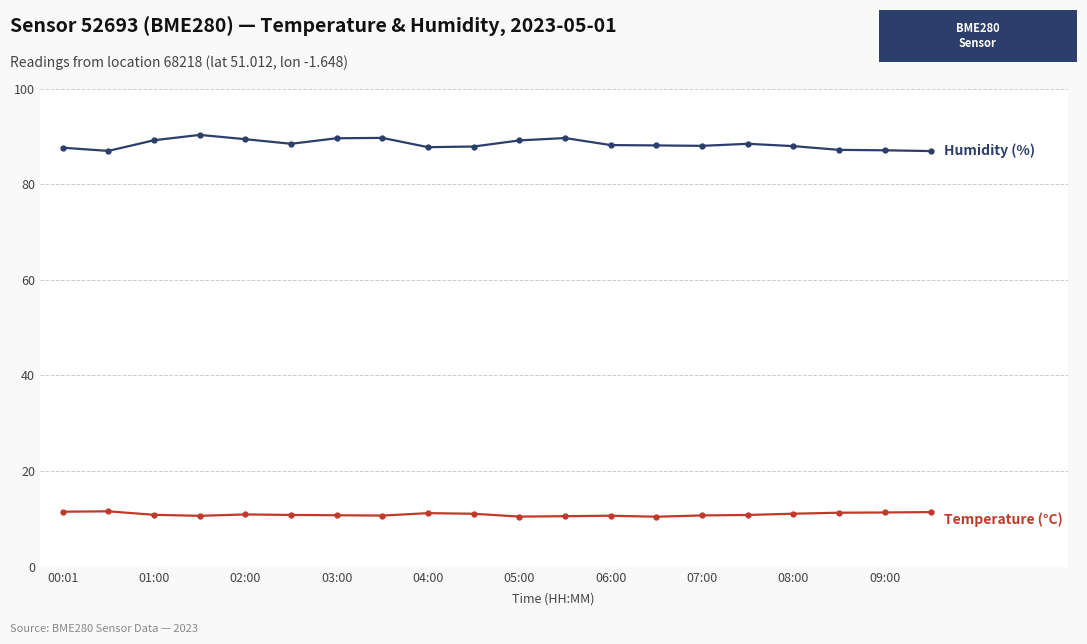

What is the greatest value displayed?

90.3